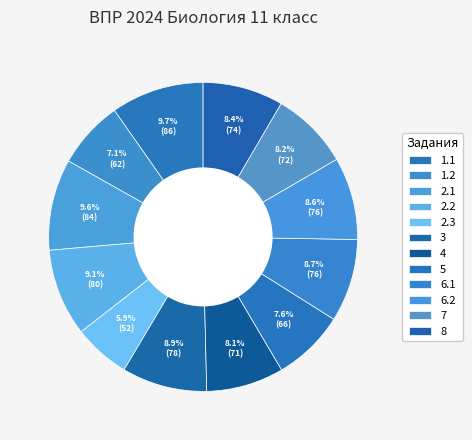

Is the sum of 6.1 and 7 greater than half?

No